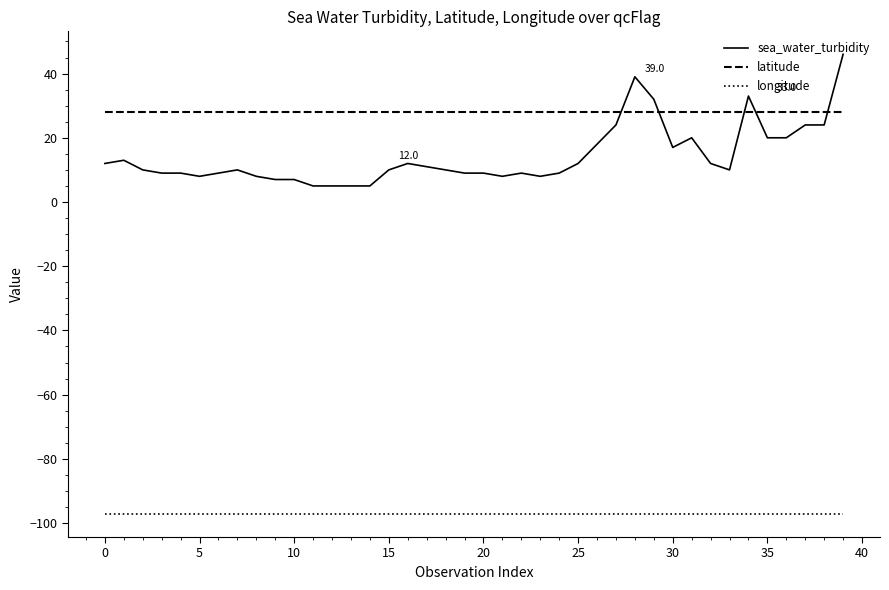

True or false: longitude and sea_water_turbidity cross at least once.

False